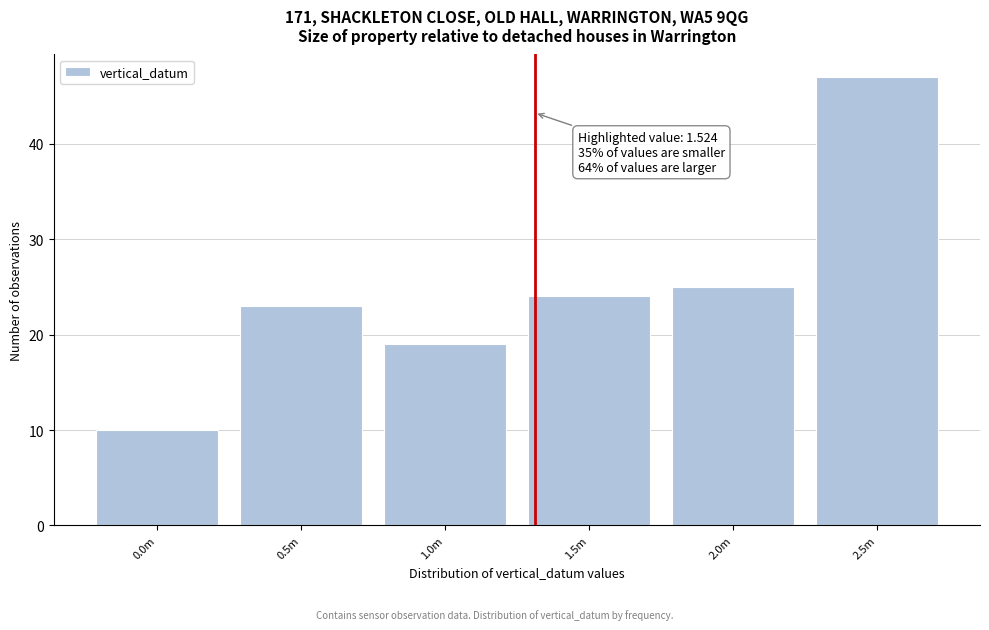

Reading left to right, what are all the values shown in this chart?

10	23	19	24	25	47